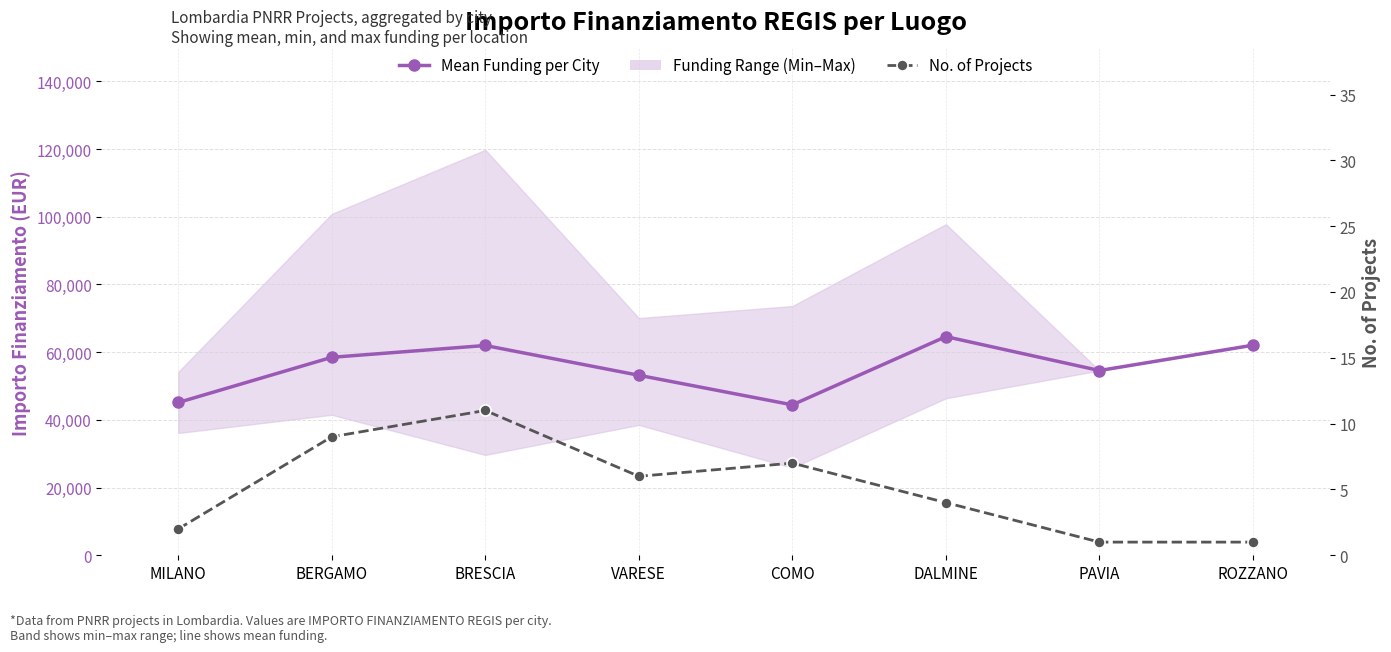

True or false: No. of Projects and Mean Funding per City cross at least once.

False